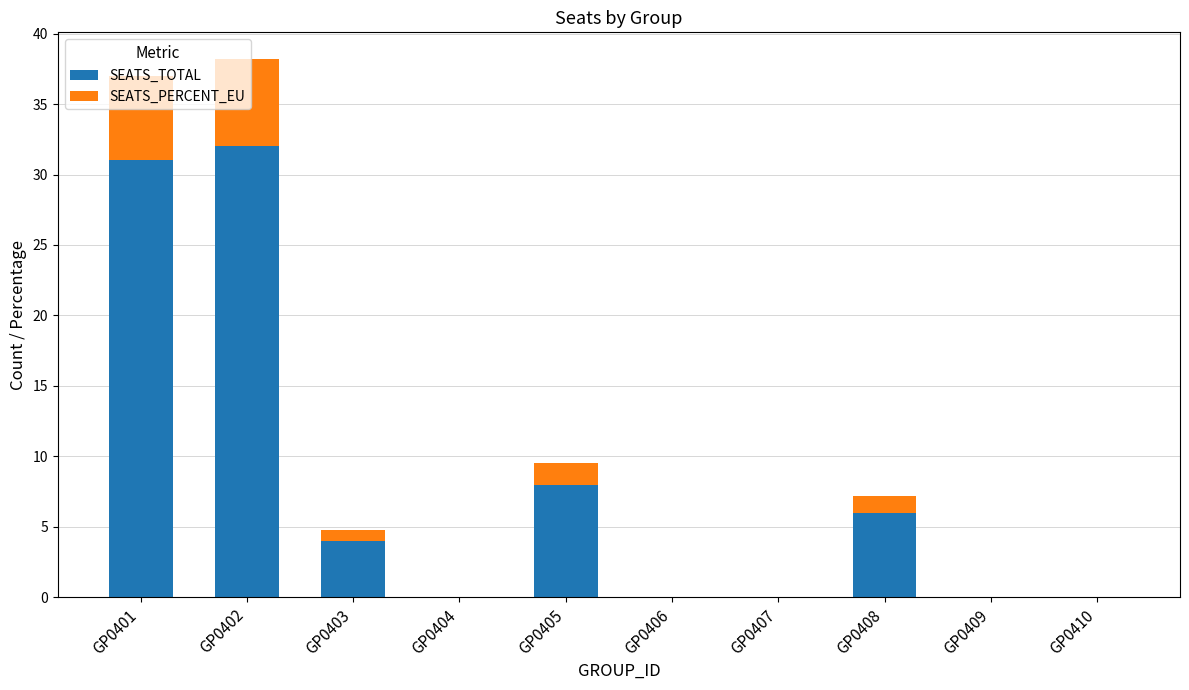

At which category is the sum across all series the highest?

GP0402